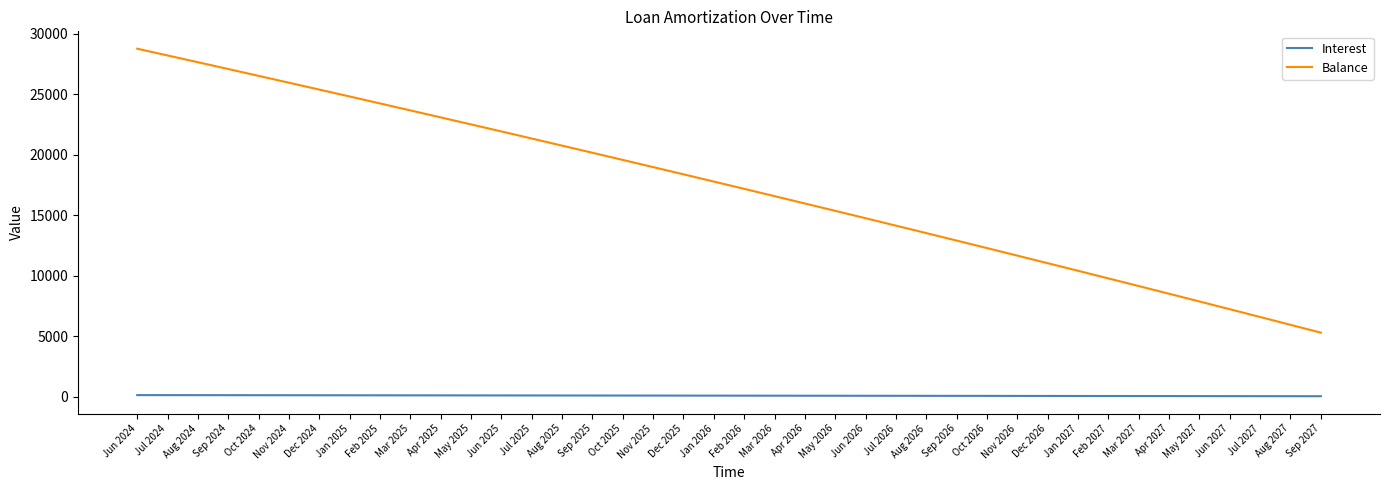

Is it true that Balance equals 14750.0 at Jun 2026?

True